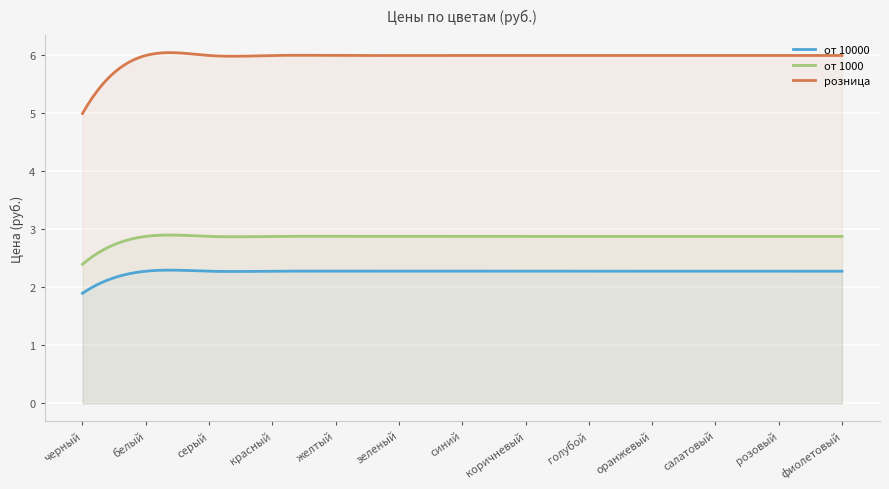

What position from the left is фиолетовый?

13